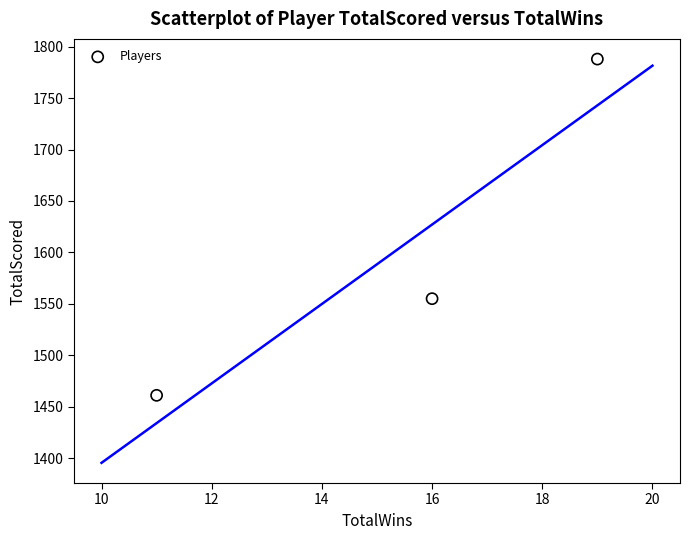

What is the average Y value?

1601